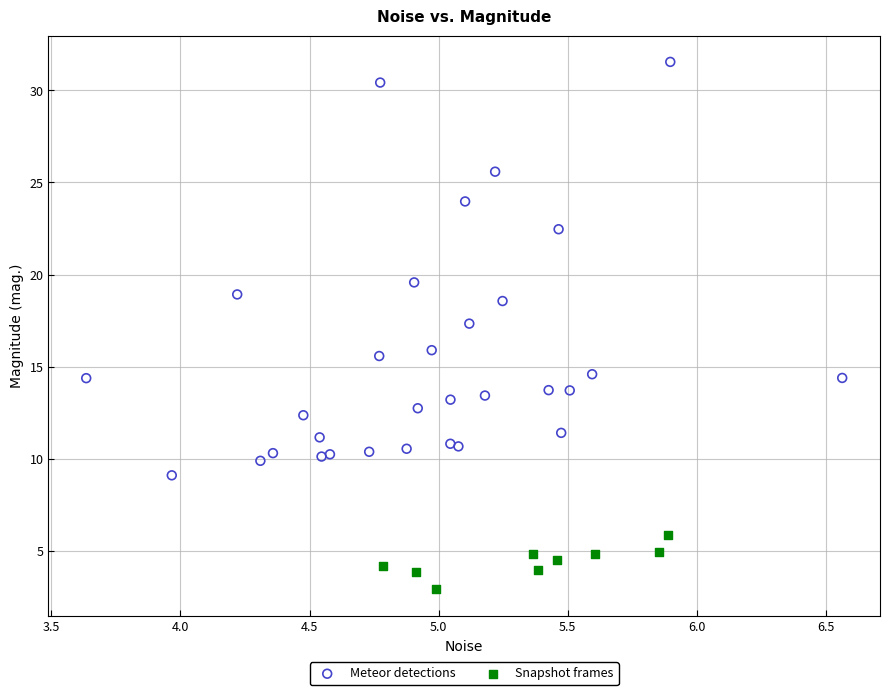

Which series contains the lowest Y value?

Snapshot frames